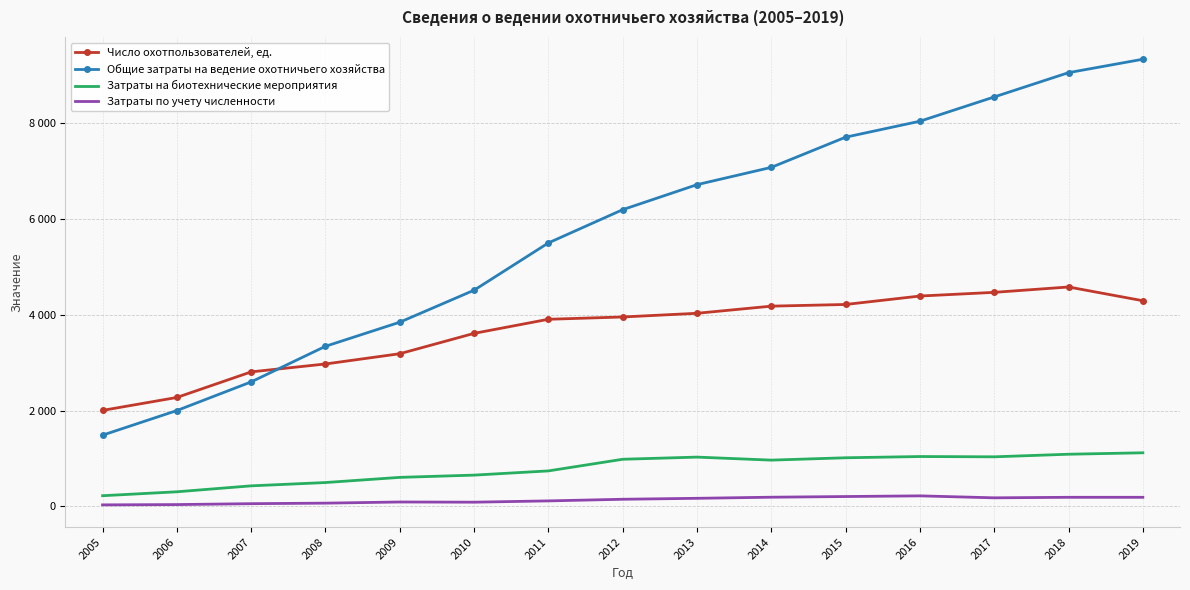

Where is Затраты по учету численности nearest to the value 128?

2011